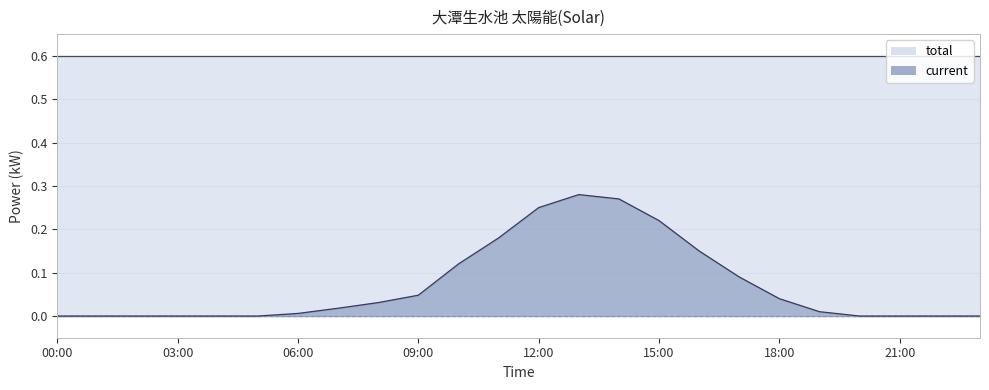

What is the average value?

0.1